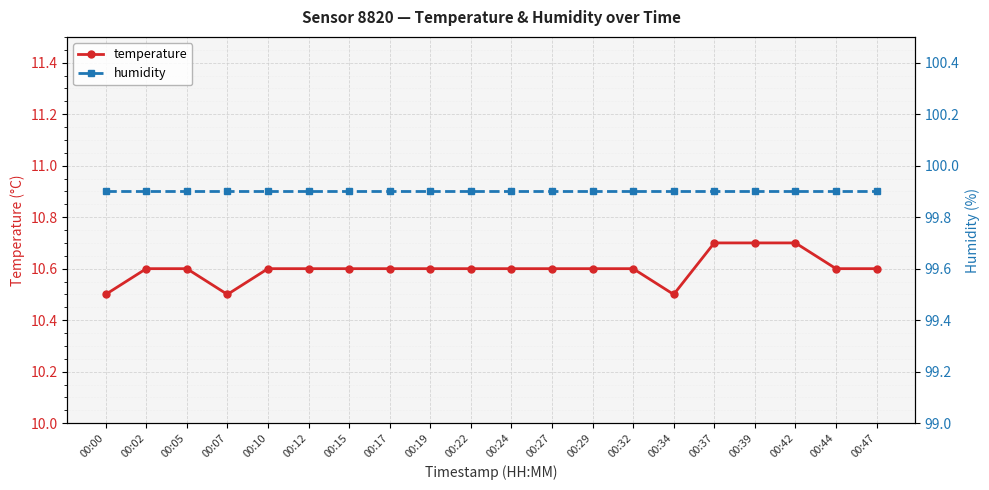

True or false: humidity and temperature cross at least once.

False